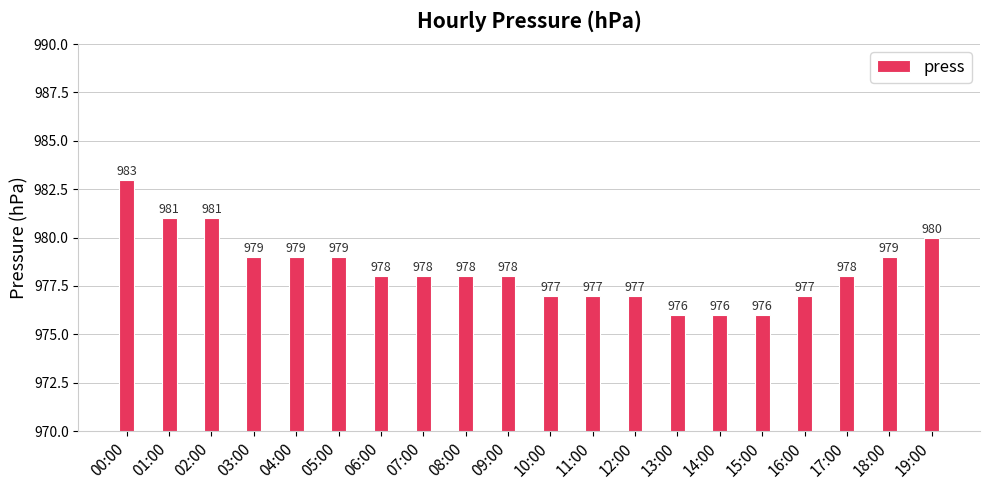

How many distinct data groups are displayed?

1